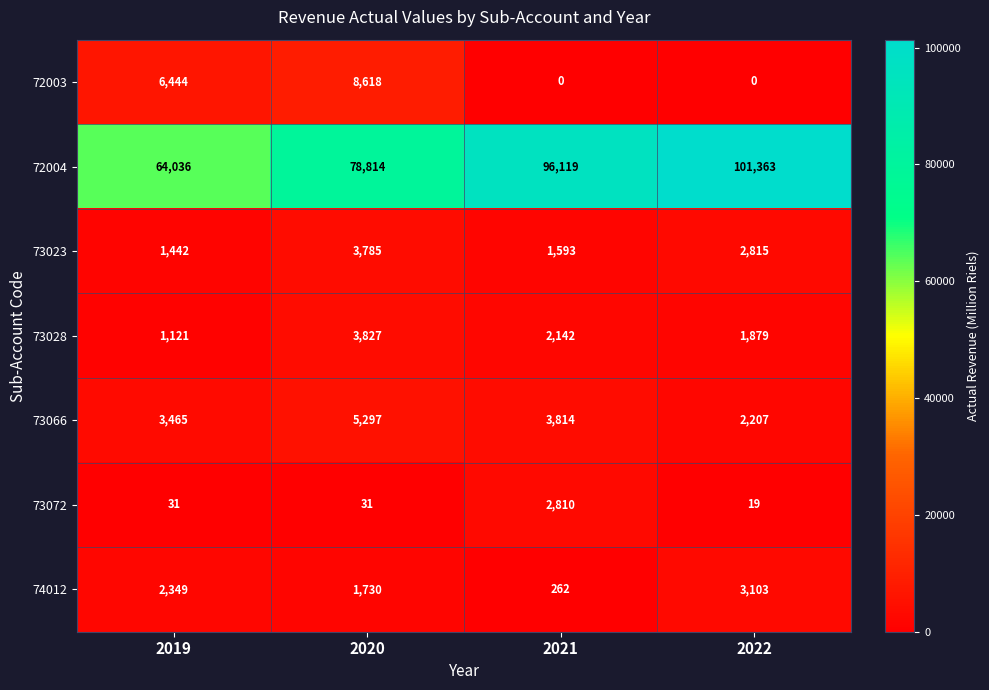

What is the sum of all 73028 values?

8969